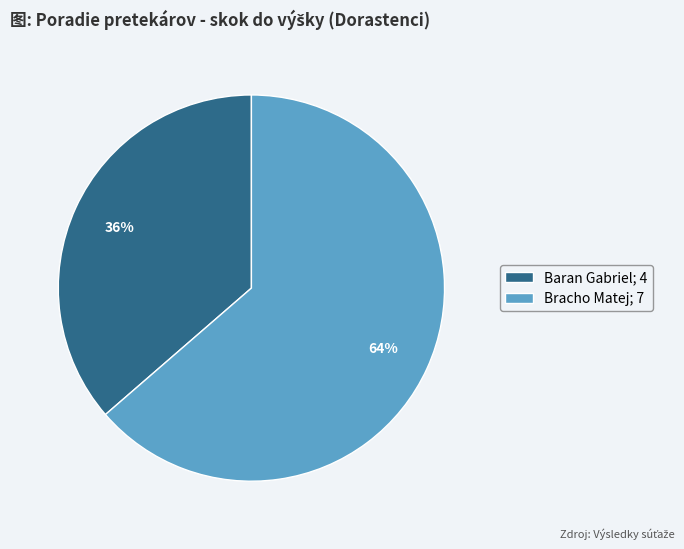

To the nearest percent, what is the combined percentage of Baran Gabriel and Bracho Matej?

100%